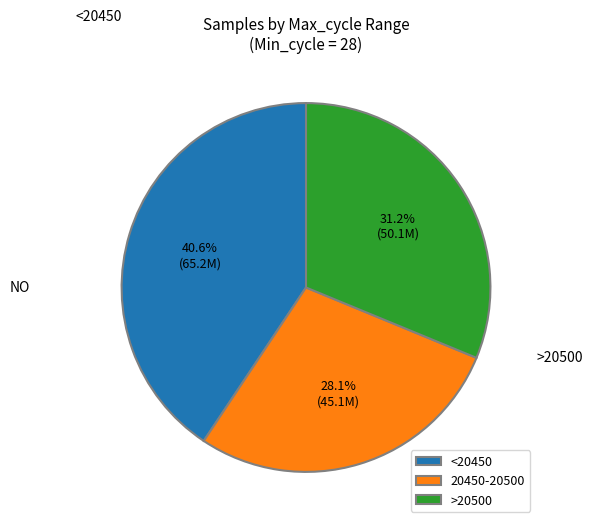

What is the largest slice in the pie chart?

<20450